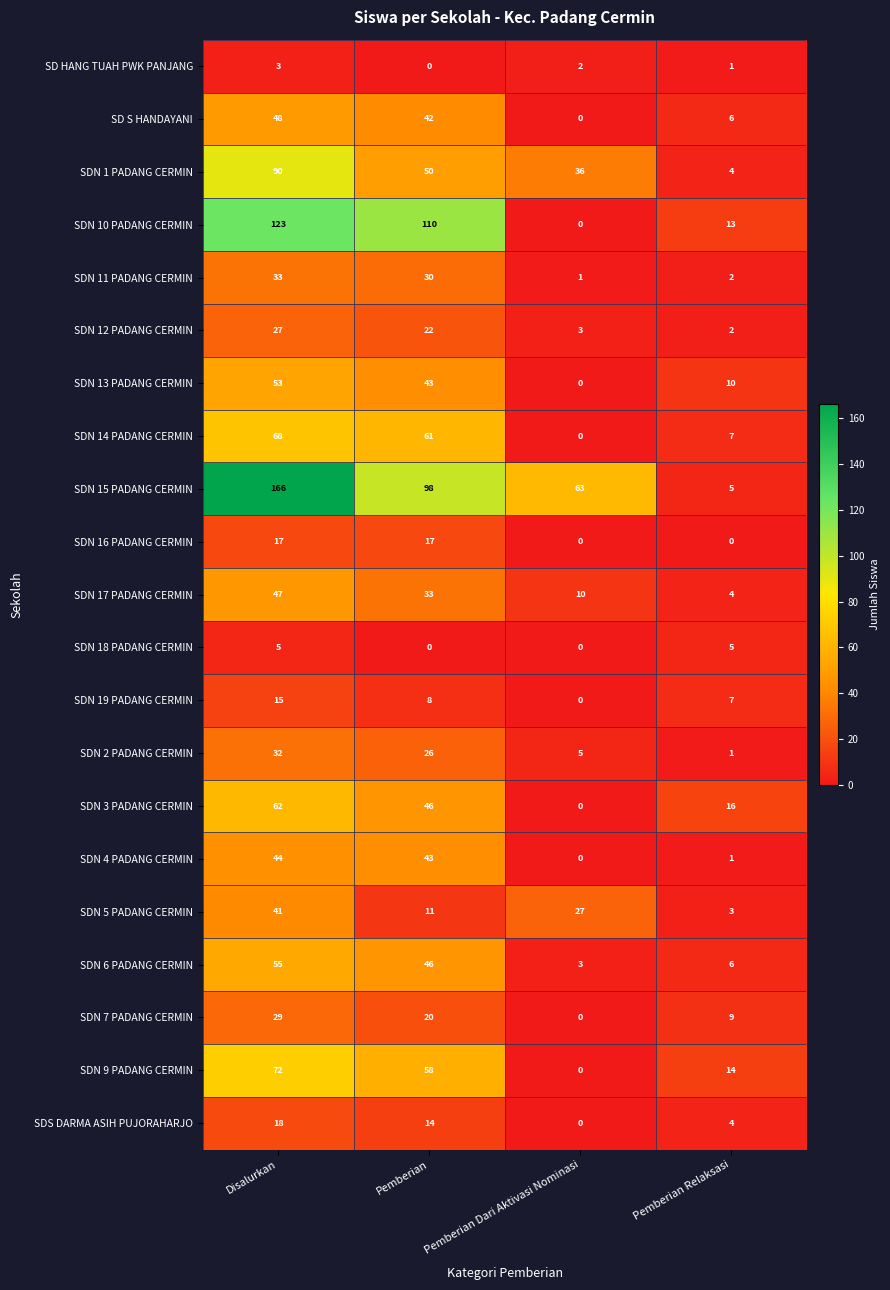

Where does the SDN 13 PADANG CERMIN series first go above 43?

Disalurkan